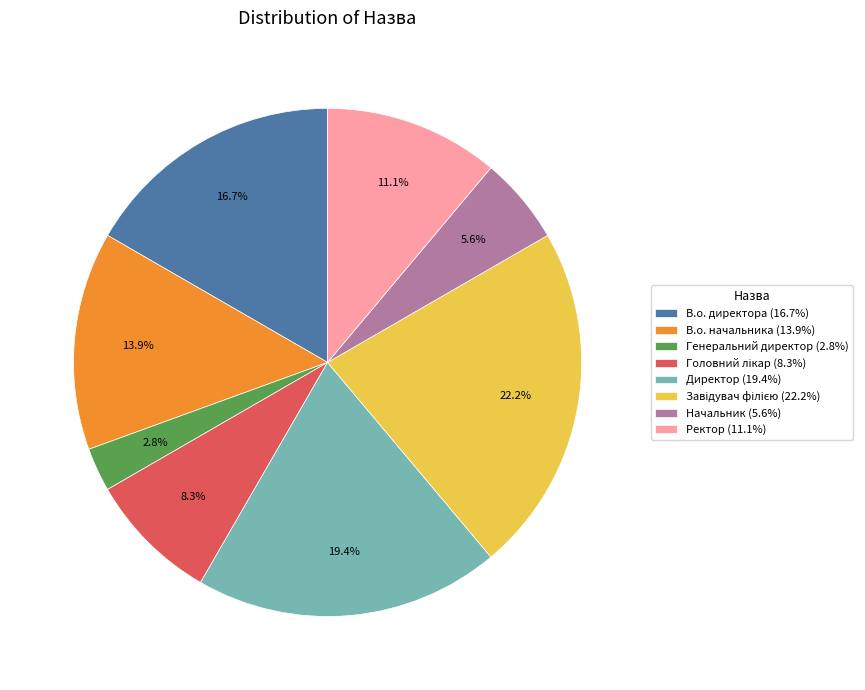

Is there a majority slice in this chart?

No